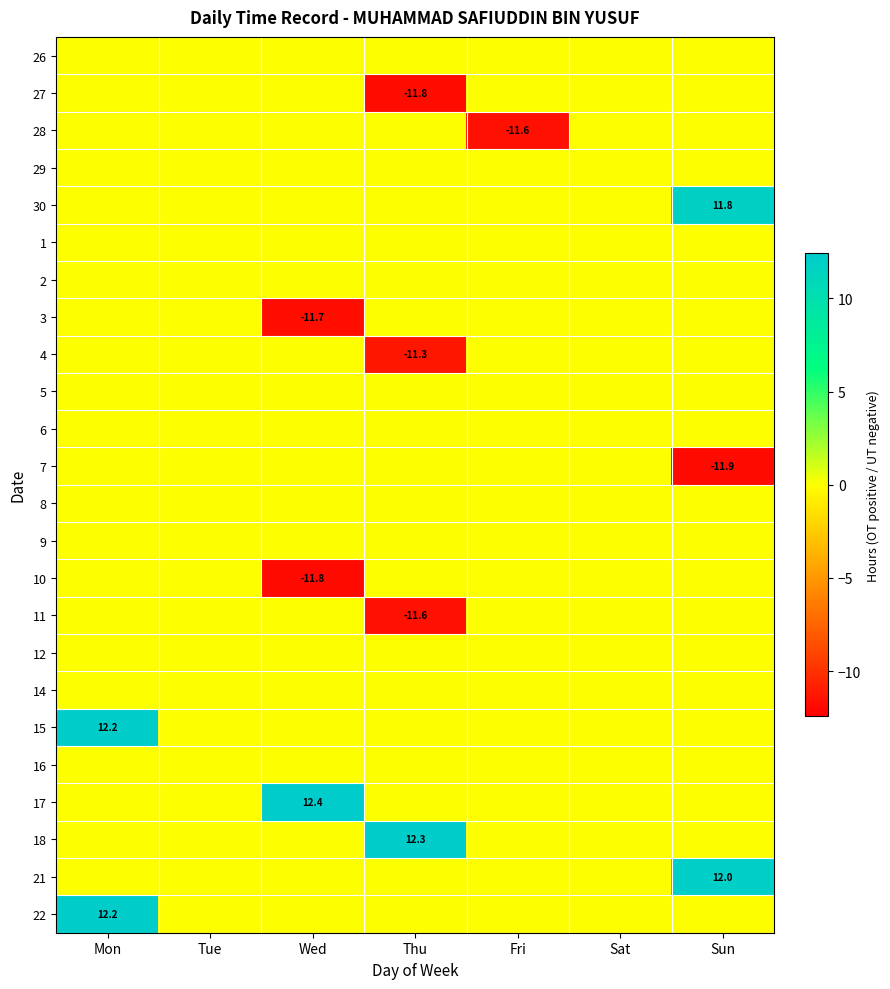

The value of 15 at Mon is 12.2. True or false?

True